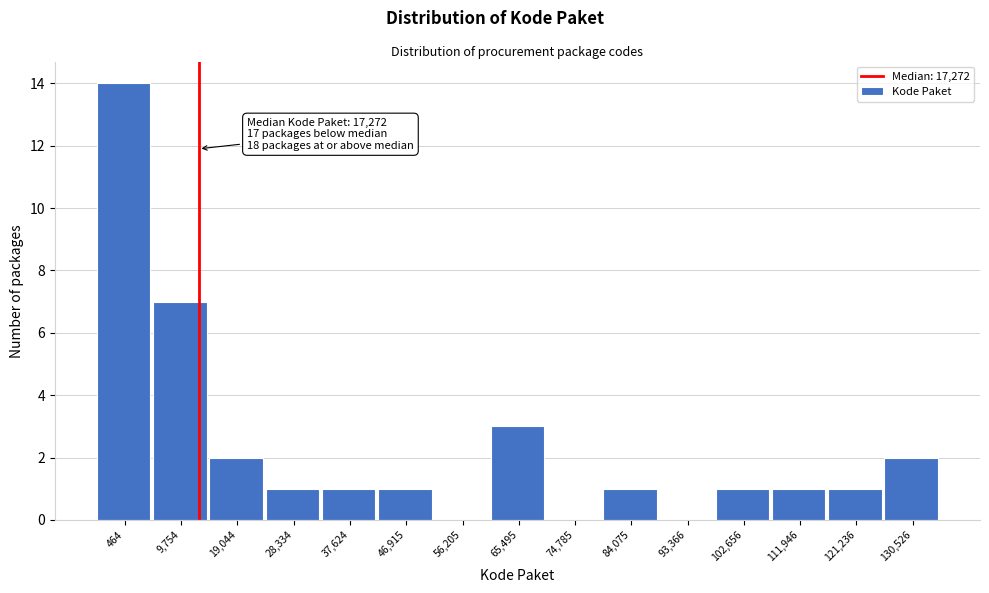

Reading right to left, transcribe all the data shown in this chart.

130,526=2	121,236=1	111,946=1	102,656=1	93,366=0	84,075=1	74,785=0	65,495=3	56,205=0	46,915=1	37,624=1	28,334=1	19,044=2	9,754=7	464=14